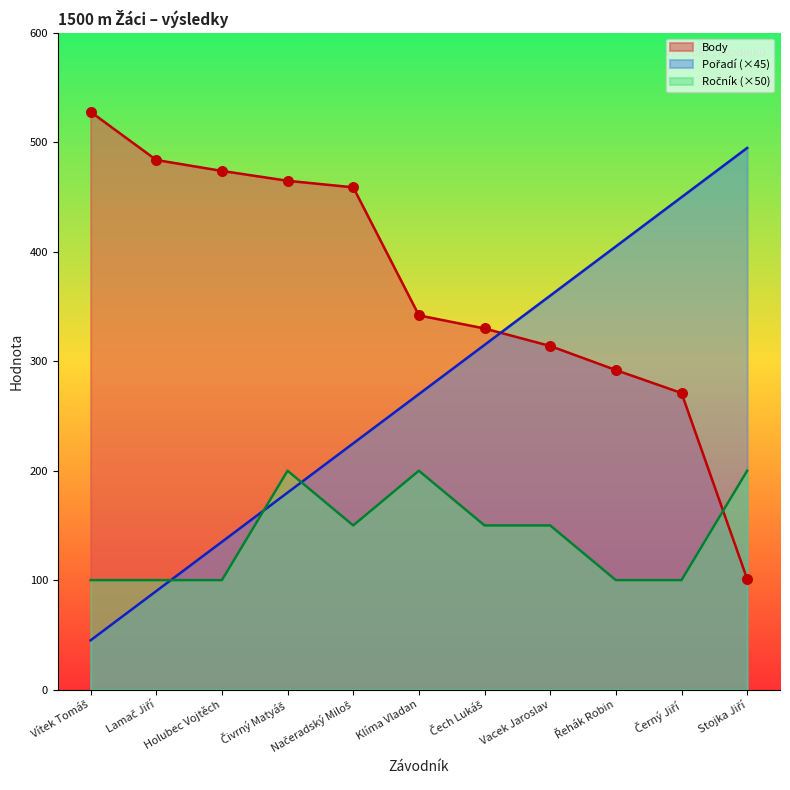

At how many categories does at least one series exceed 499?

1